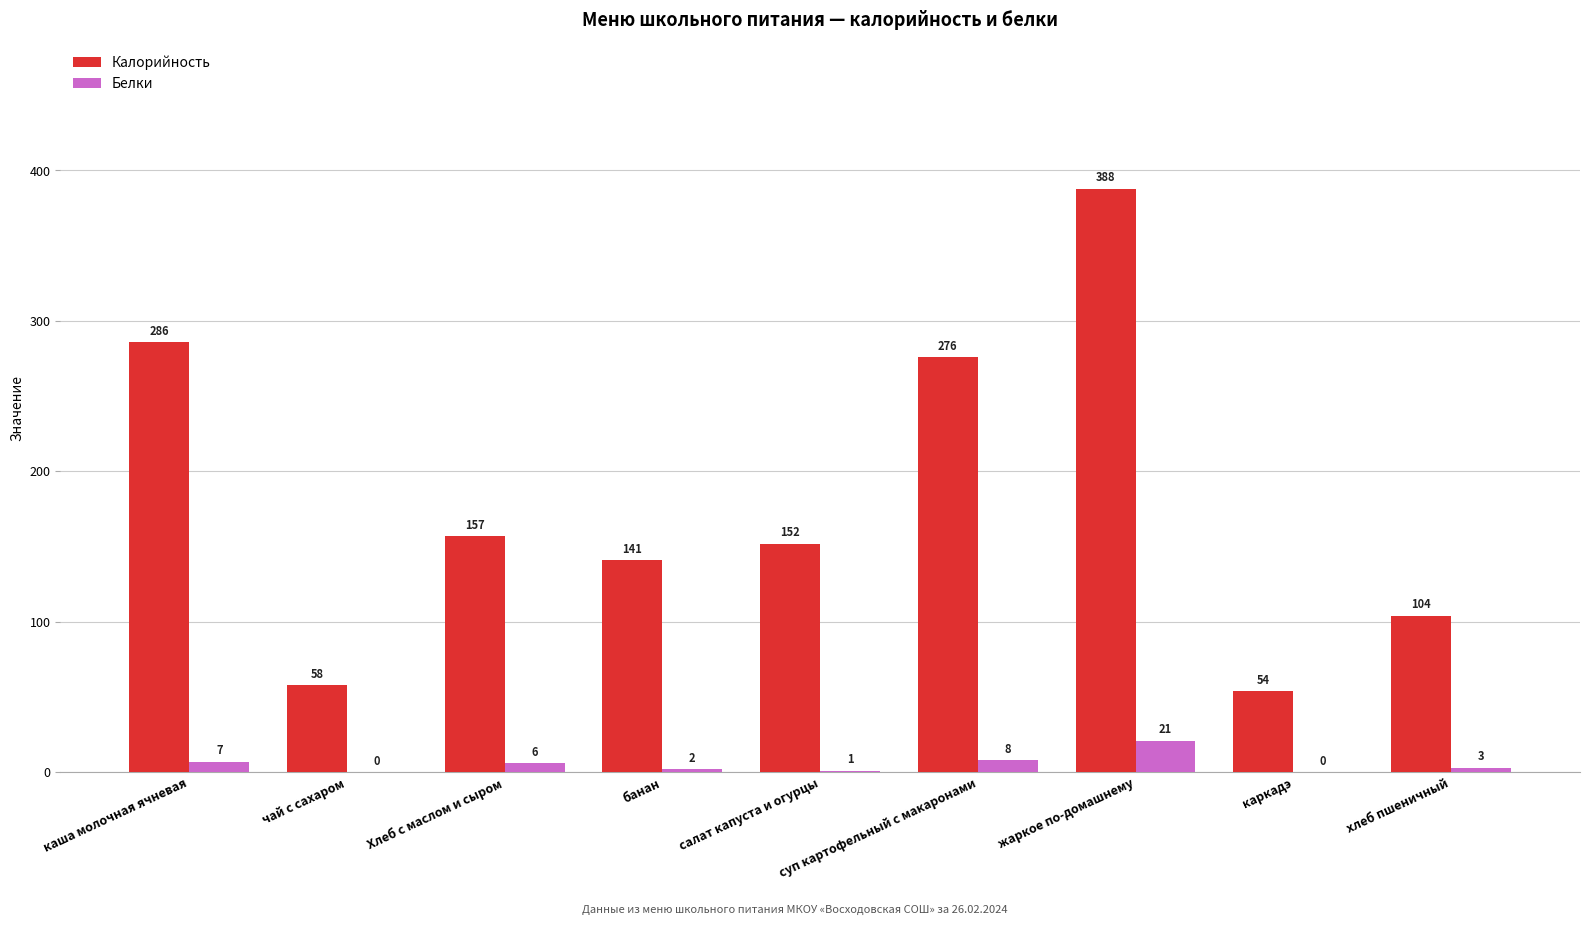

Reading left to right, what are all the values shown in this chart?

Калорийность: каша молочная ячневая=286	чай с сахаром=58	Хлеб с маслом и сыром=157	банан=141	салат капуста и огурцы=152	суп картофельный с макаронами=276	жаркое по-домашнему=388	каркадэ=54	хлеб пшеничный=104
Белки: каша молочная ячневая=7	чай с сахаром=0	Хлеб с маслом и сыром=6	банан=2	салат капуста и огурцы=1	суп картофельный с макаронами=8	жаркое по-домашнему=21	каркадэ=0	хлеб пшеничный=3